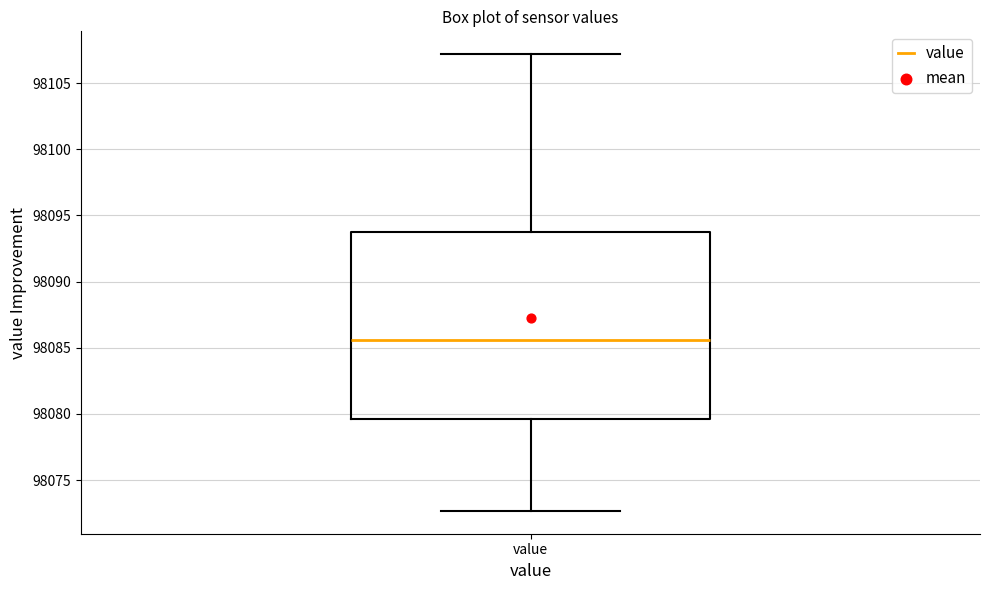

Where does the lower whisker of the box for value end on the y-axis? The values are not printed on the chart, so give them approximately, as read against the axis.

98072.5